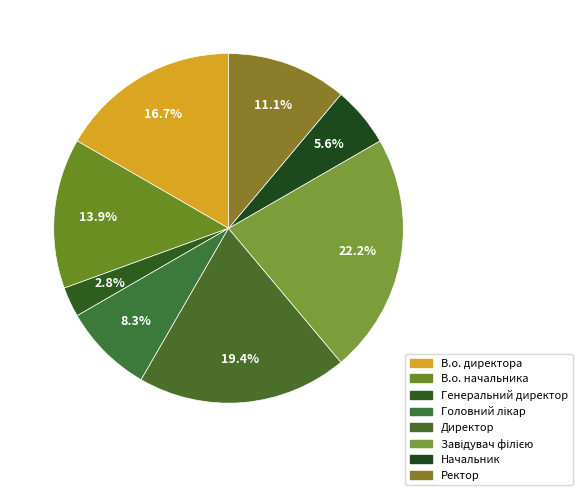

Which category has the smallest portion of the pie?

Генеральний директор